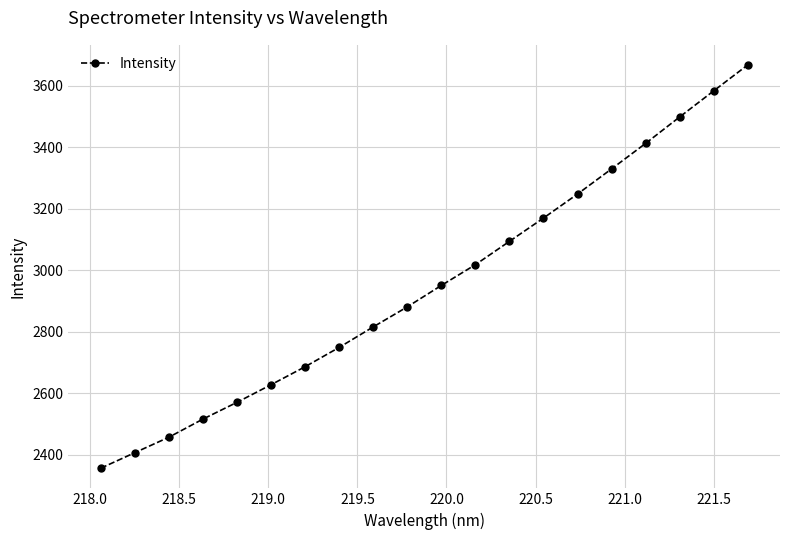

What is the value of the 6th point from the left?

2627.6